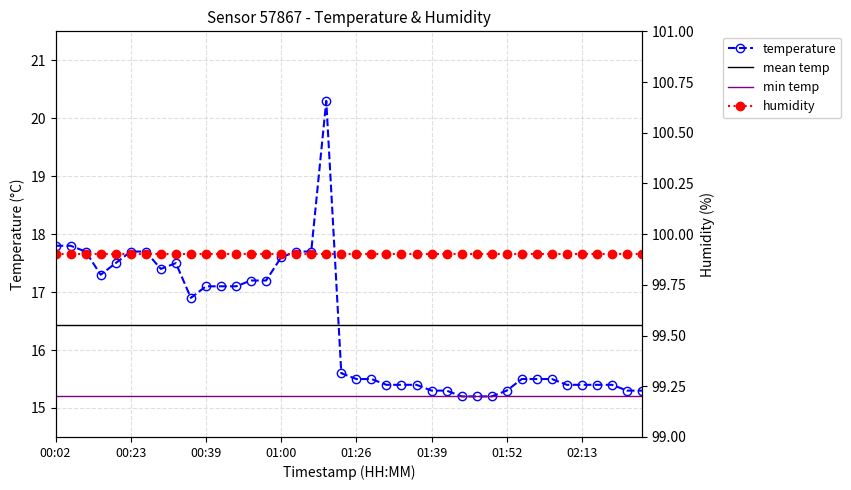

What is the difference between the maximum and minimum values?

5.1